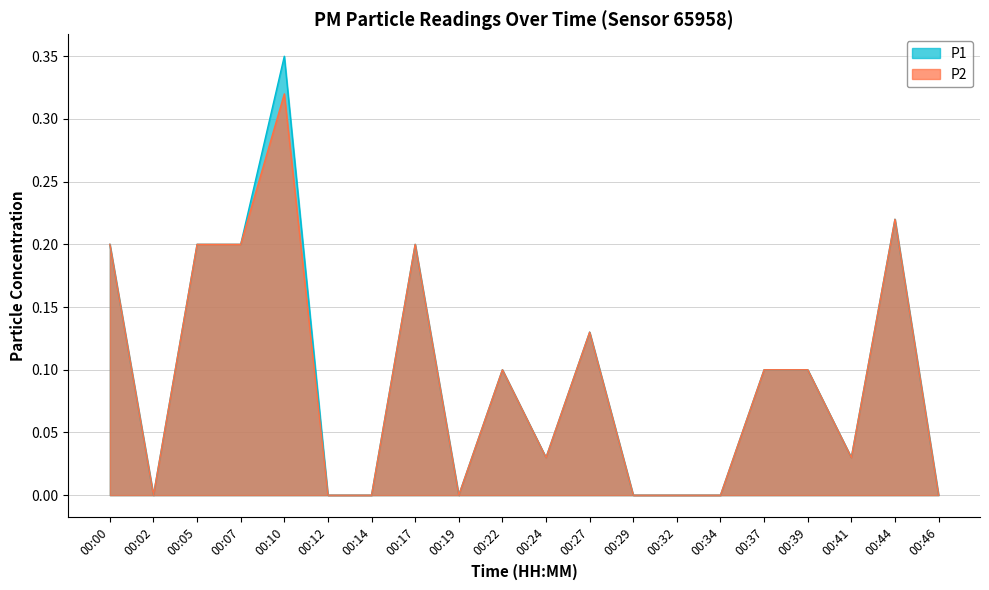

Reading left to right, transcribe all the data shown in this chart.

P1: 0.2	0.0	0.2	0.2	0.3	0.0	0.0	0.2	0.0	0.1	0.0	0.1	0.0	0.0	0.0	0.1	0.1	0.0	0.2	0.0
P2: 0.2	0.0	0.2	0.2	0.3	0.0	0.0	0.2	0.0	0.1	0.0	0.1	0.0	0.0	0.0	0.1	0.1	0.0	0.2	0.0